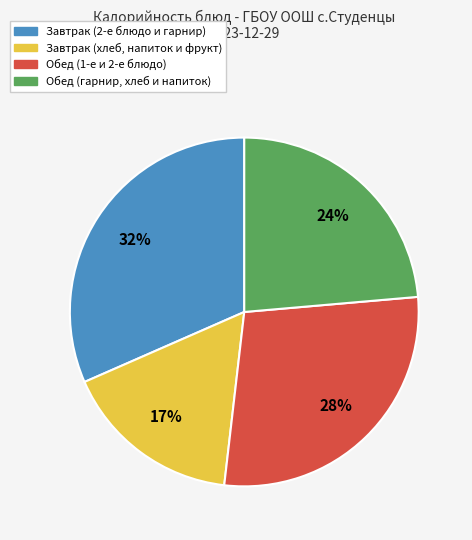

Is there a majority slice in this chart?

No